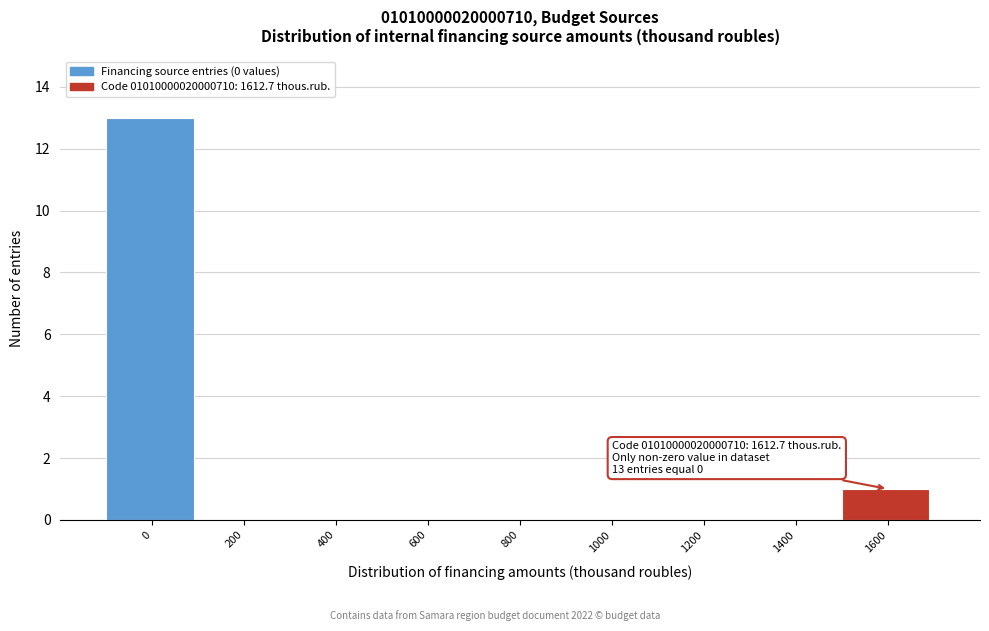

Reading left to right, transcribe all the data shown in this chart.

0=13	200=0	400=0	600=0	800=0	1000=0	1200=0	1400=0	1600=1